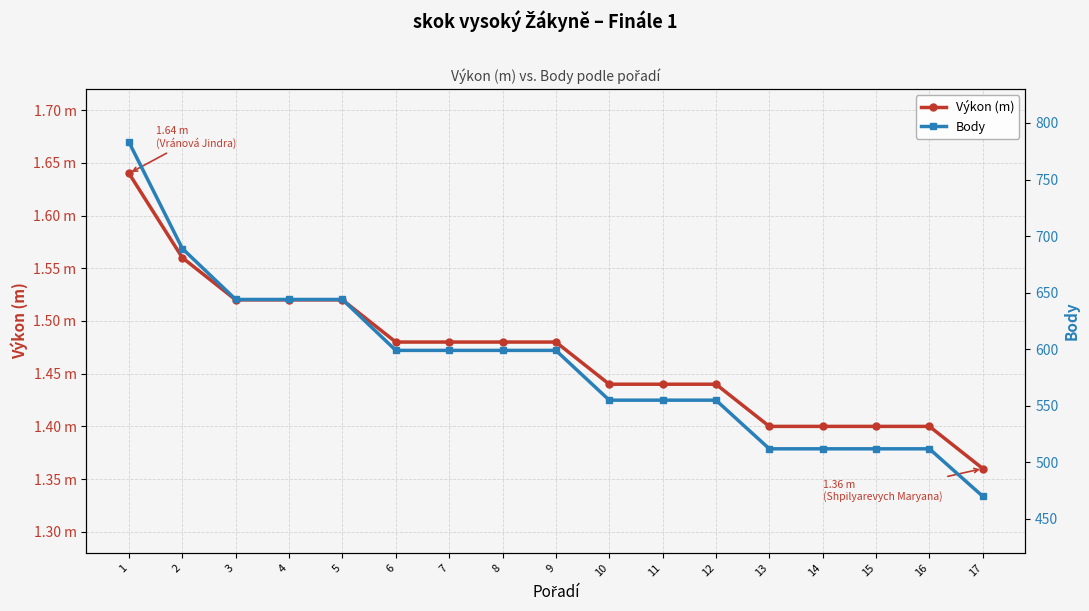

True or false: Body has a value of 644.0 at 3.

True